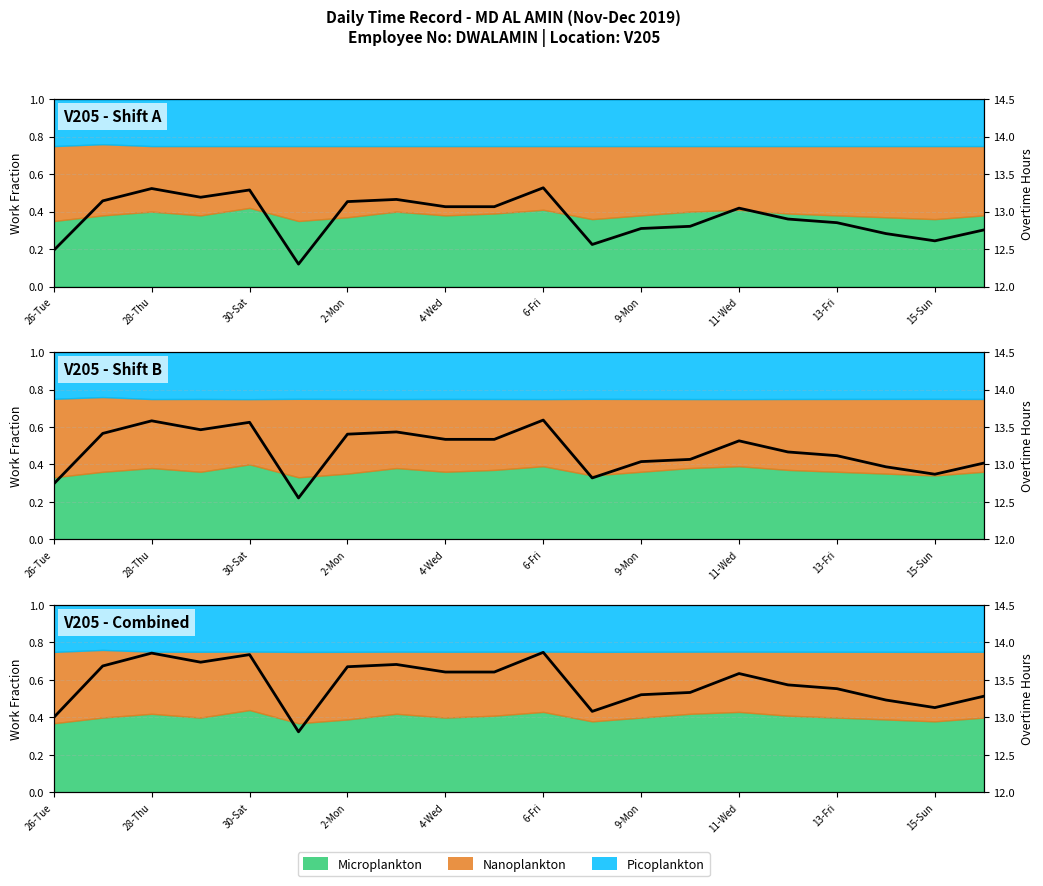

At which label is the value closest to 13?

26-Tue